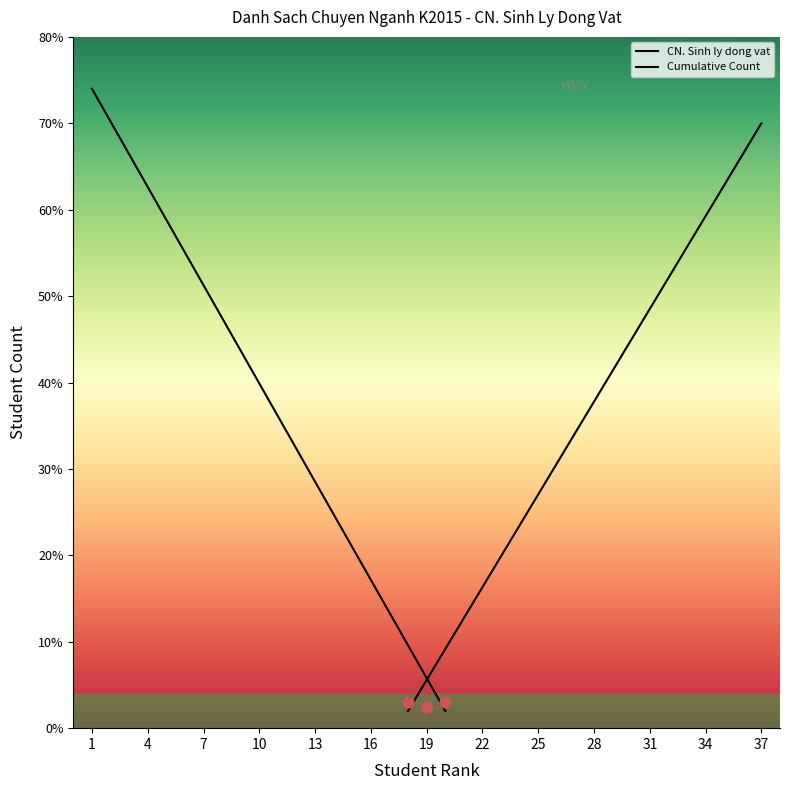

At how many categories does at least one series exceed 9?

28